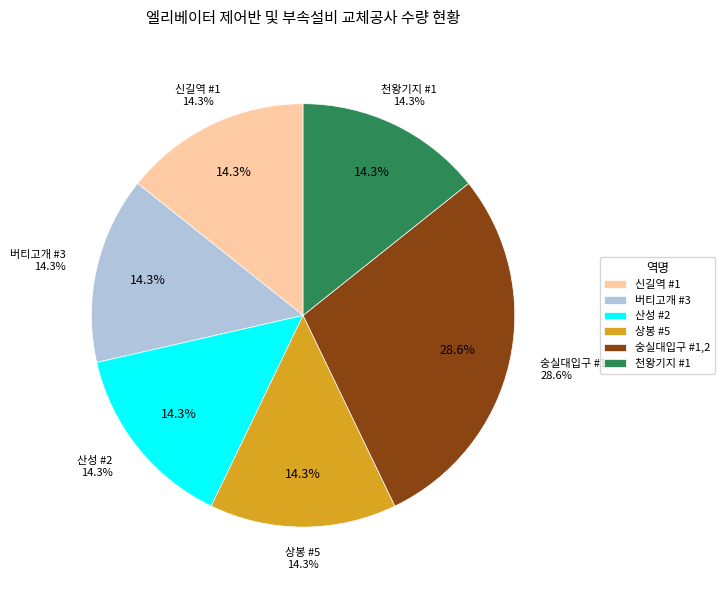

Is there a majority slice in this chart?

No